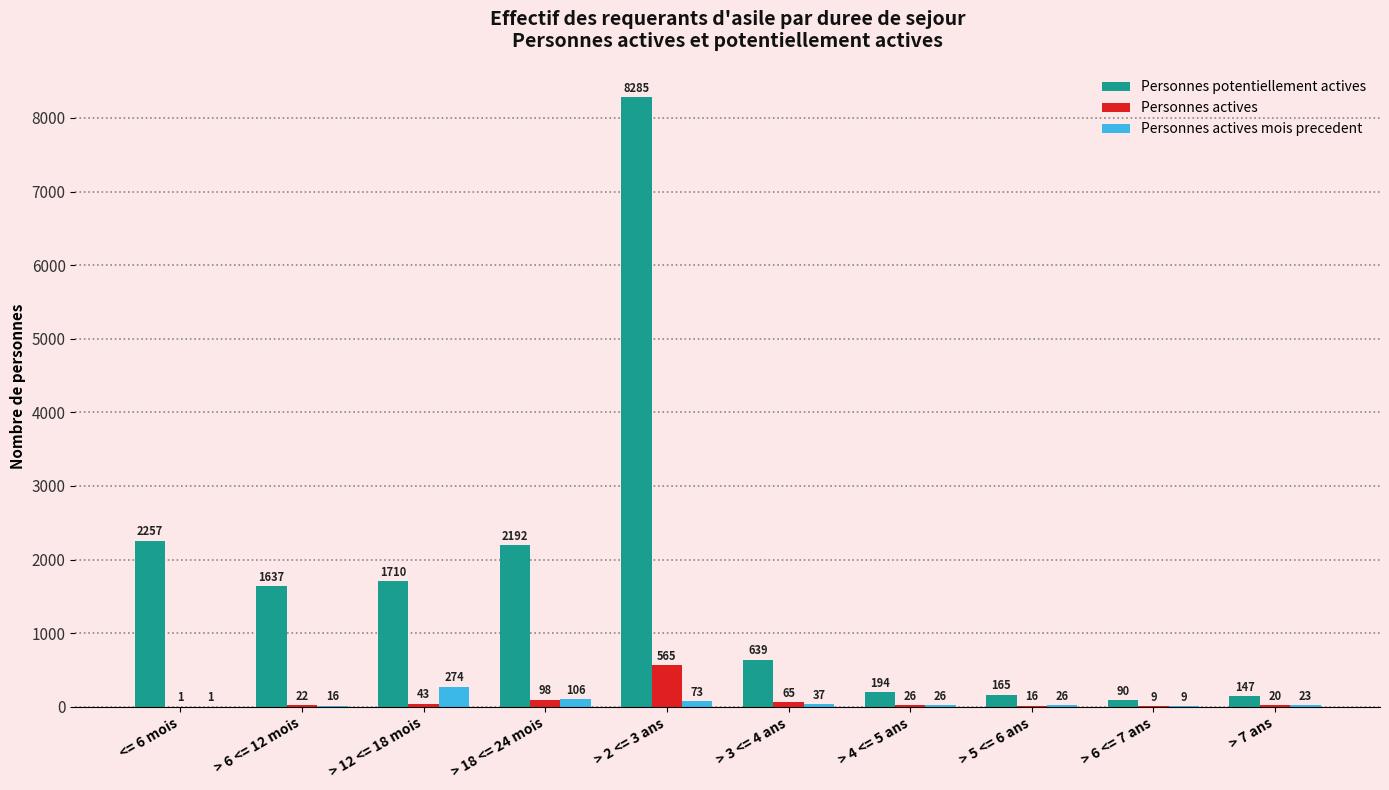

What is the approximate value of Personnes actives at > 7 ans?

20